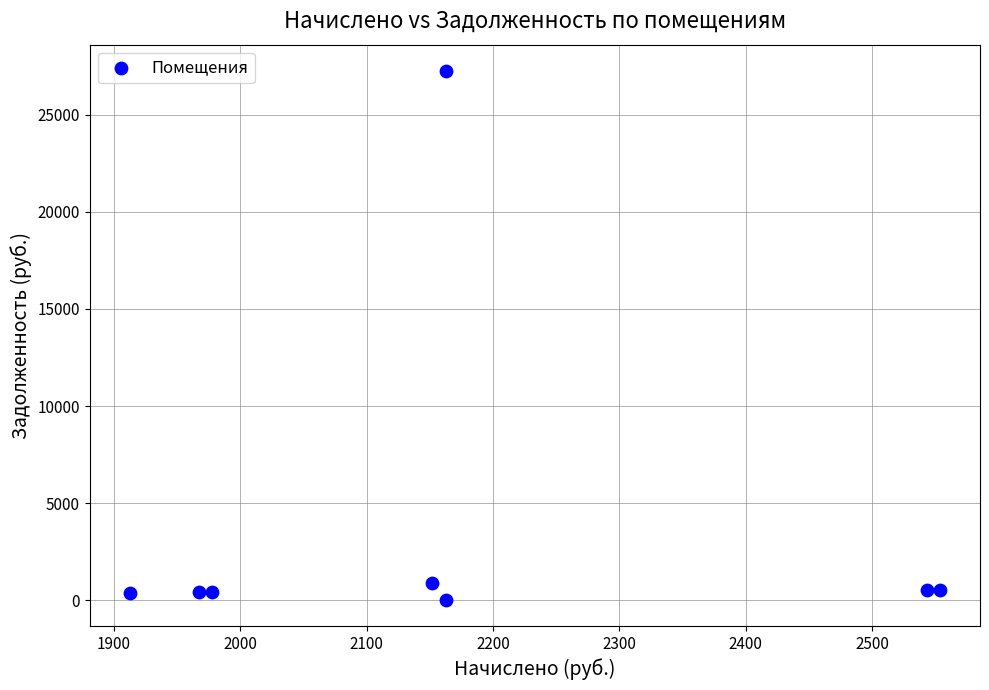

What is the average X value?

2179.0